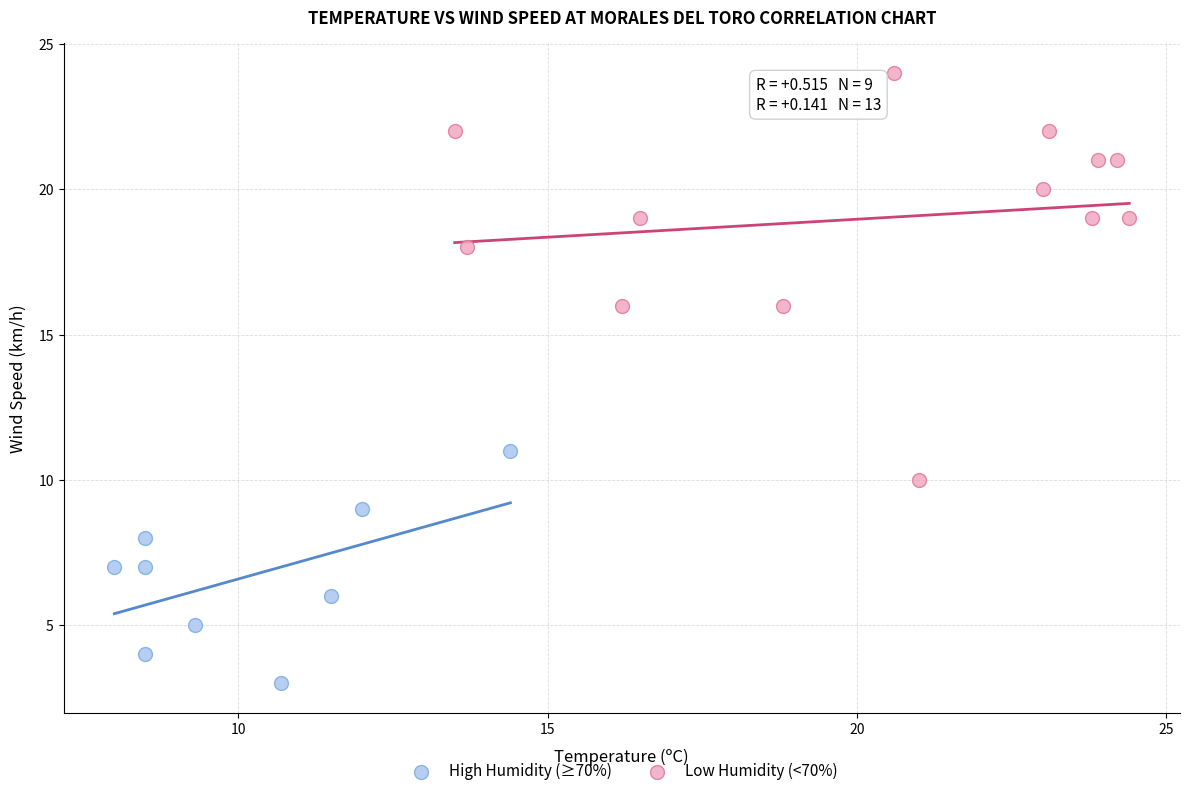

Which series reaches the minimum Y coordinate?

High Humidity (≥70%)